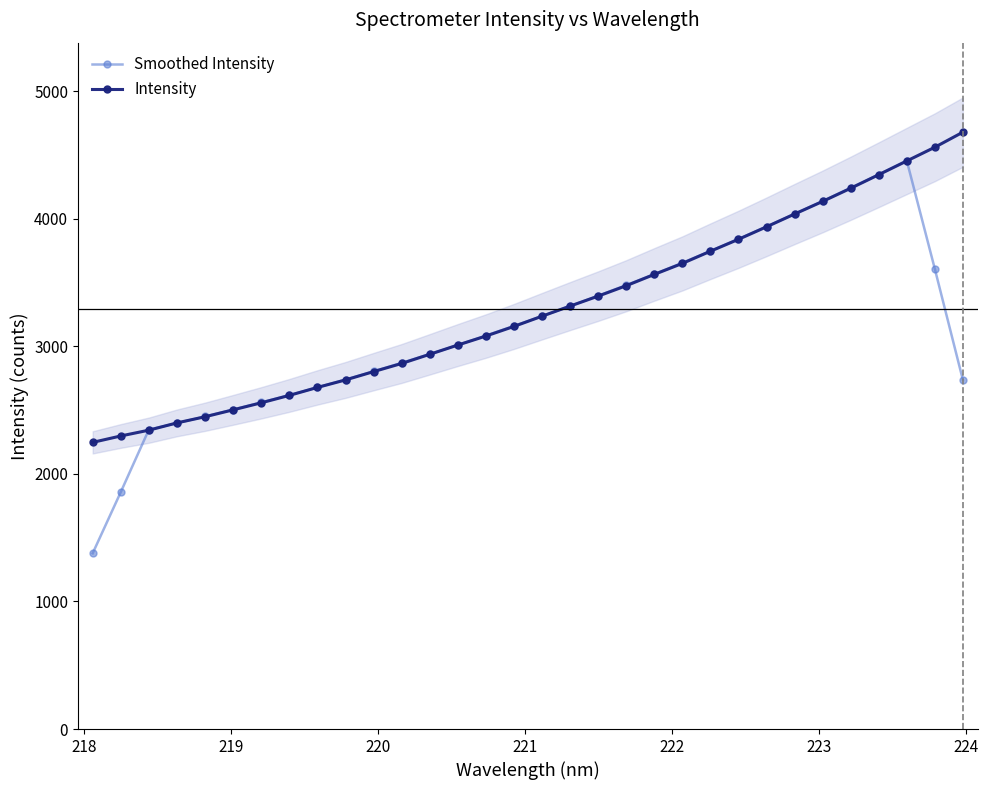

What is the value of the Intensity point at the 25th from the left?

3935.8